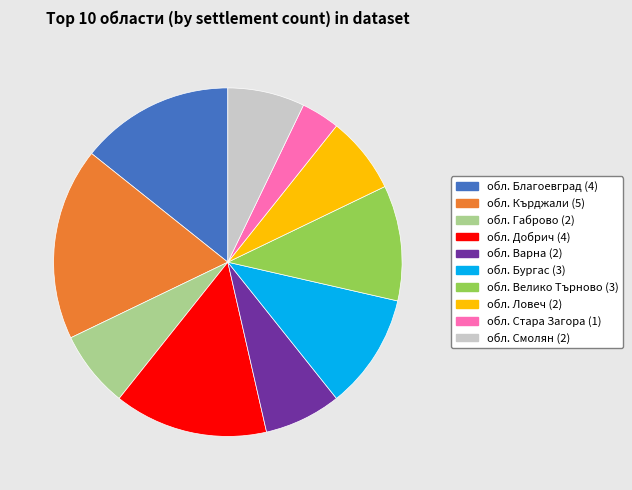

Does обл. Велико Търново (3) represent more than half of the total?

No